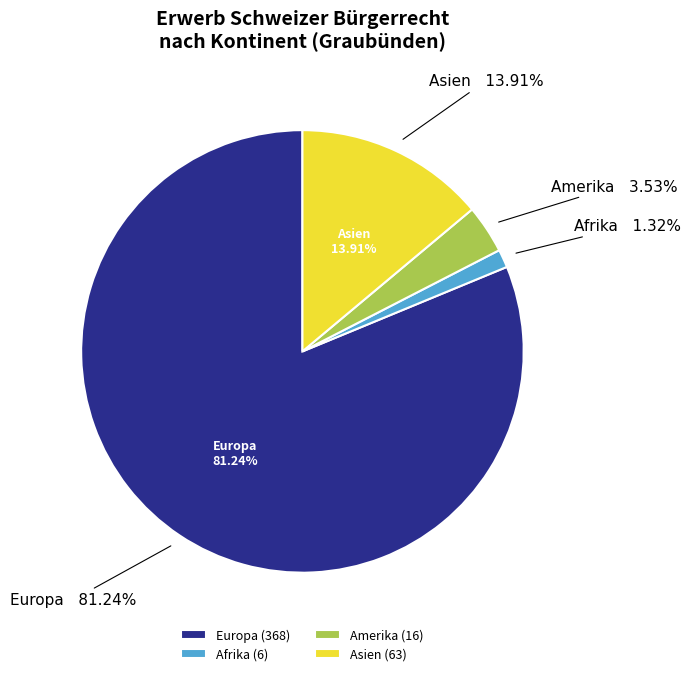

What percentage is NOT represented by Ozeanien?

100.0%